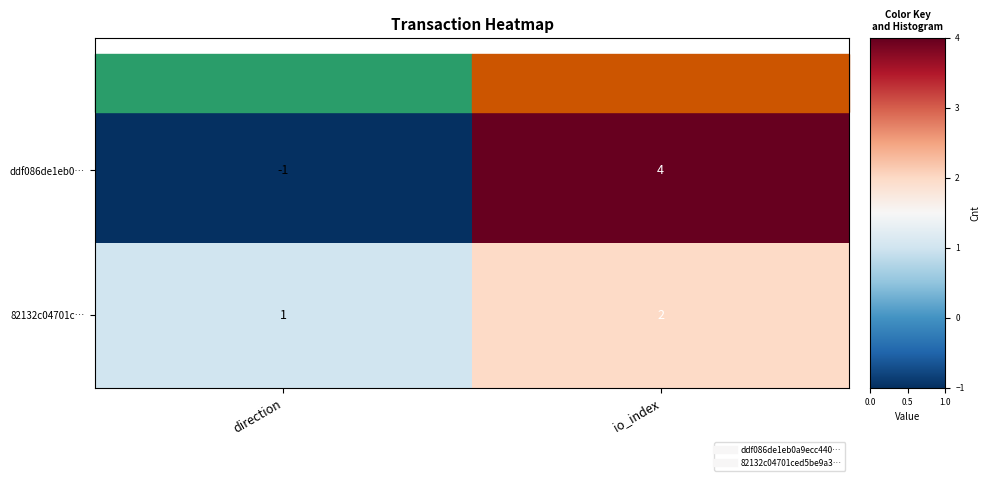

Between direction and io_index, which series saw the biggest shift?

ddf086de1eb0…